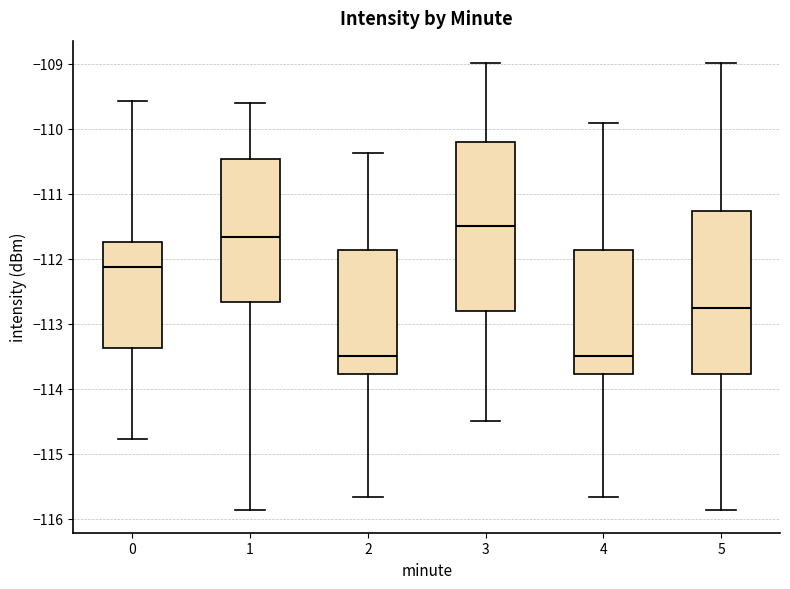

Reading left to right, transcribe this box plot: for each box, give where its median line is, the range the box spans, and where its two whiskers end, as read against the y-axis. The values are not printed on the chart, so give them approximately, as read against the axis.

0: median -112.1, box -113.4 to -111.7, whiskers -114.8 to -109.6
1: median -111.7, box -112.7 to -110.5, whiskers -115.9 to -109.6
2: median -113.5, box -113.8 to -111.9, whiskers -115.7 to -110.4
3: median -111.5, box -112.8 to -110.2, whiskers -114.5 to -109.0
4: median -113.5, box -113.8 to -111.9, whiskers -115.7 to -109.9
5: median -112.8, box -113.8 to -111.3, whiskers -115.9 to -109.0